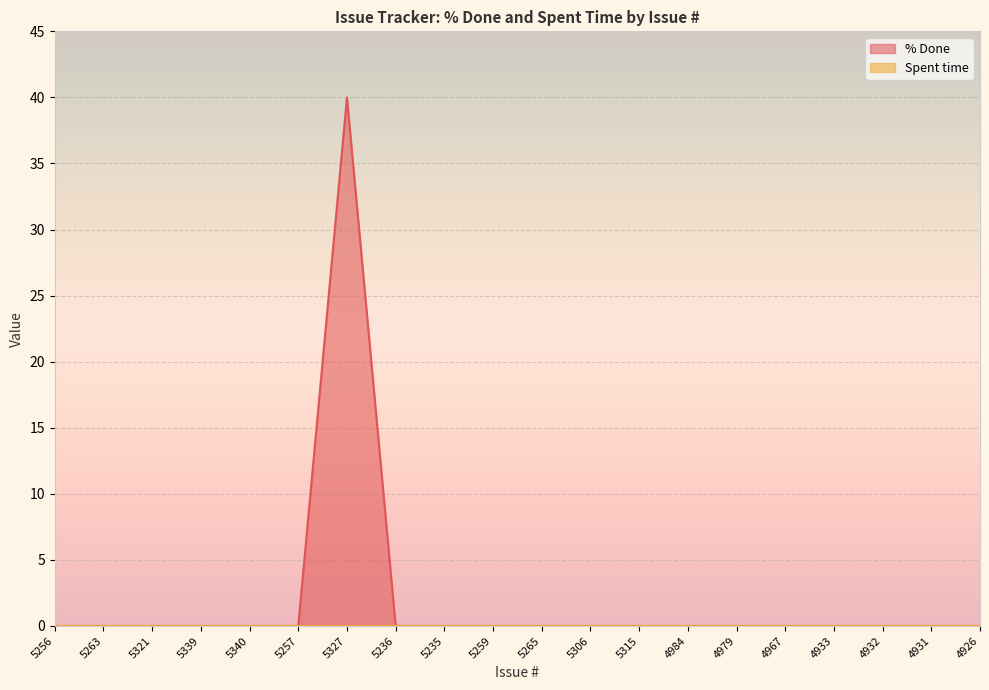

Is it true that the value at 5340 is 24?

False